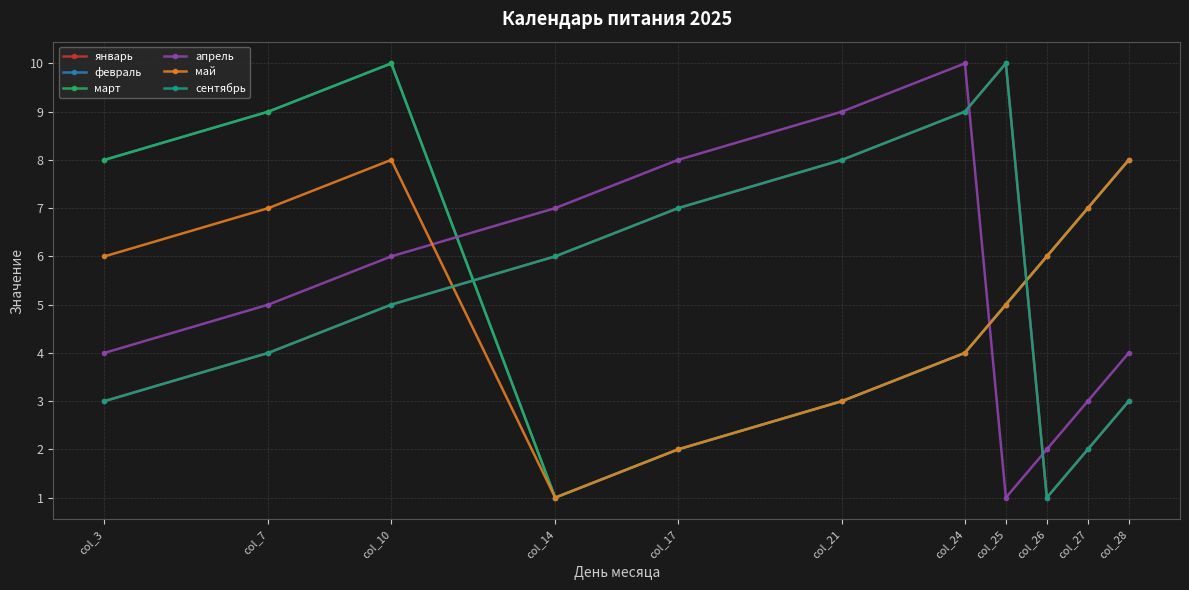

Does the chart have visible grid lines?

Yes